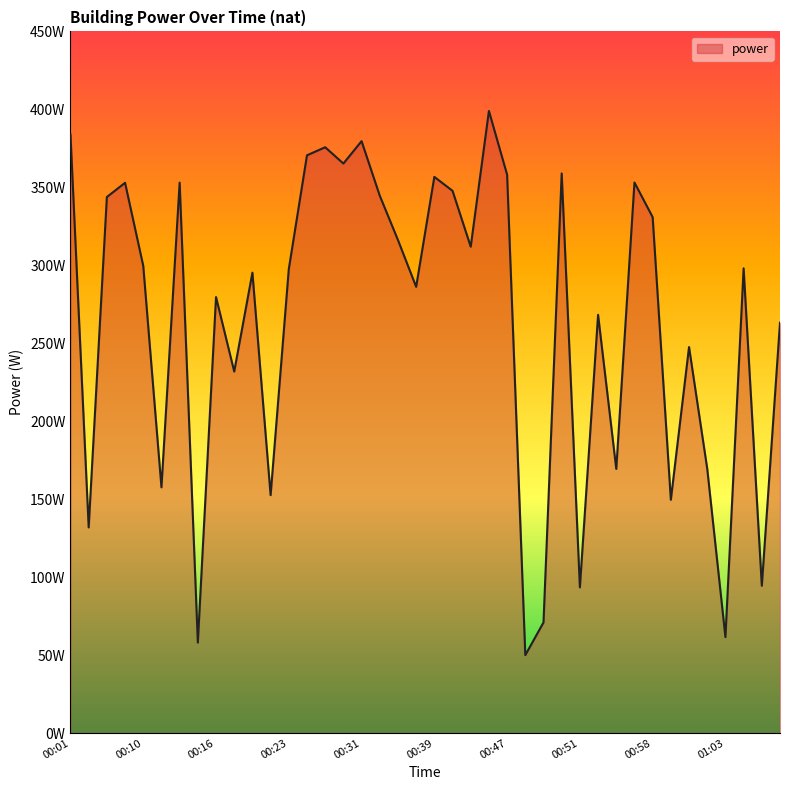

List the labels in order of value, largest first.

00:45, 00:01, 00:31, 00:27, 00:25, 00:29, 00:50, 00:47, 00:39, 00:56, 00:13, 00:08, 00:41, 00:33, 00:06, 00:58, 00:35, 00:43, 00:10, 01:05, 00:23, 00:20, 00:37, 00:16, 00:53, 01:08, 01:01, 00:18, 01:02, 00:54, 00:11, 00:21, 00:59, 00:02, 01:06, 00:51, 00:49, 01:03, 00:14, 00:48